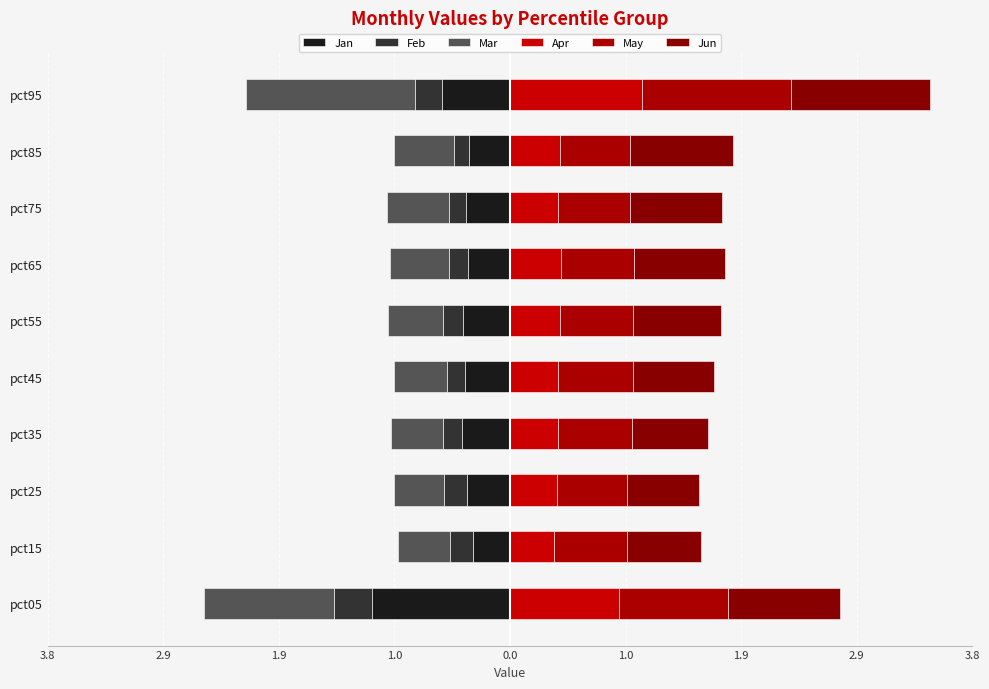

Which series has the widest spread of values?

Mar